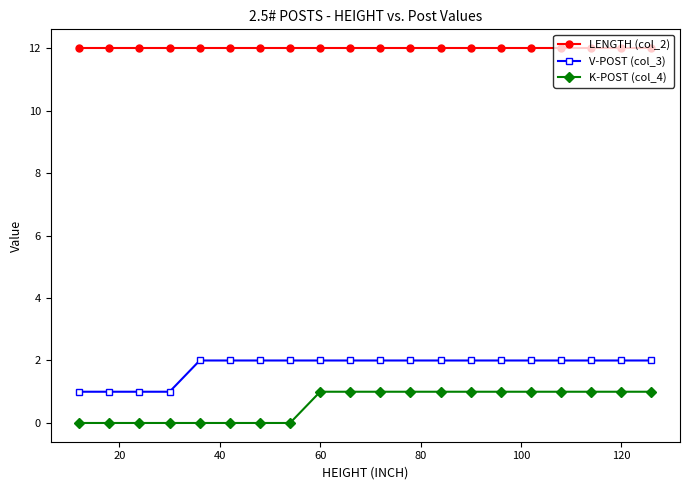

What are all the series names shown in the legend?

LENGTH (col_2), V-POST (col_3), K-POST (col_4)